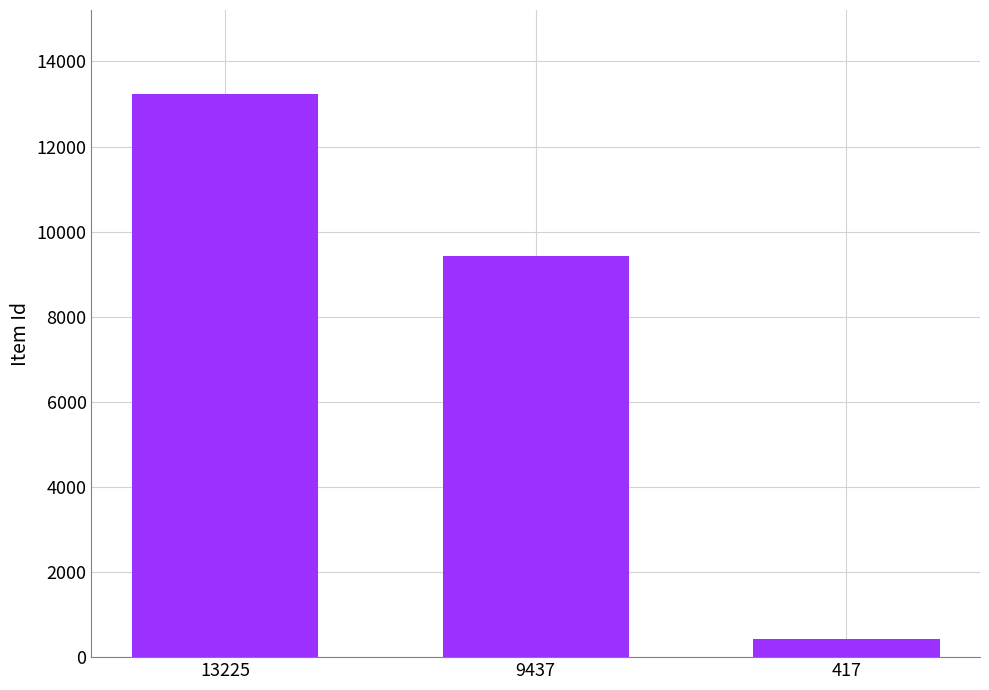

Rank the categories by value from highest to lowest.

13225, 9437, 417